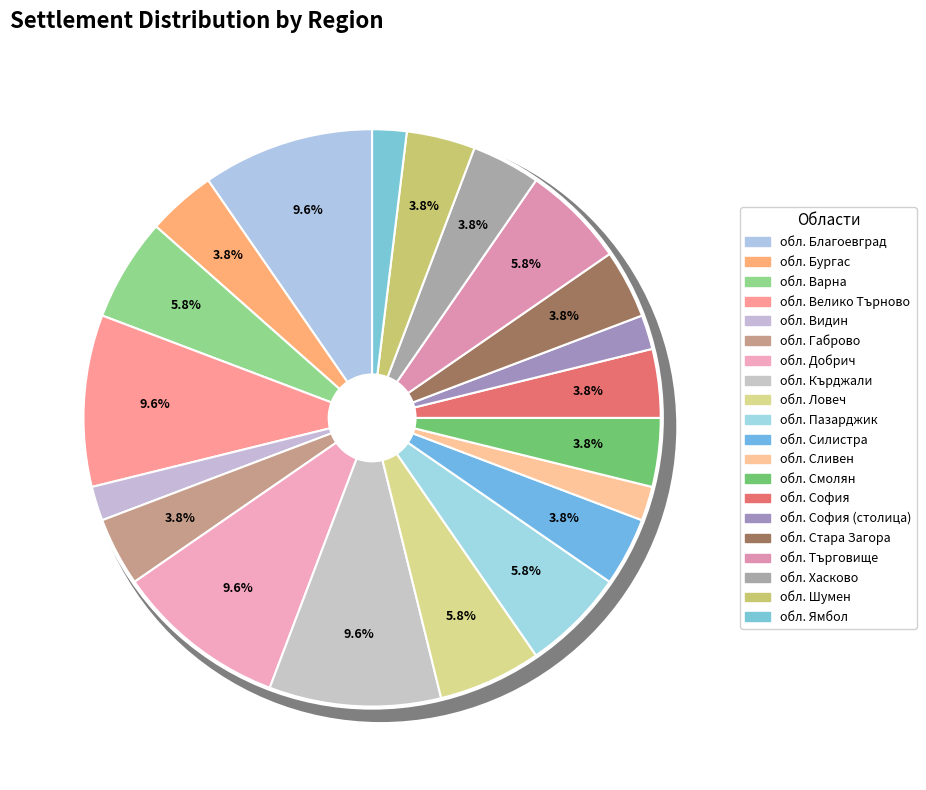

What is the largest slice in the pie chart?

обл. Благоевград